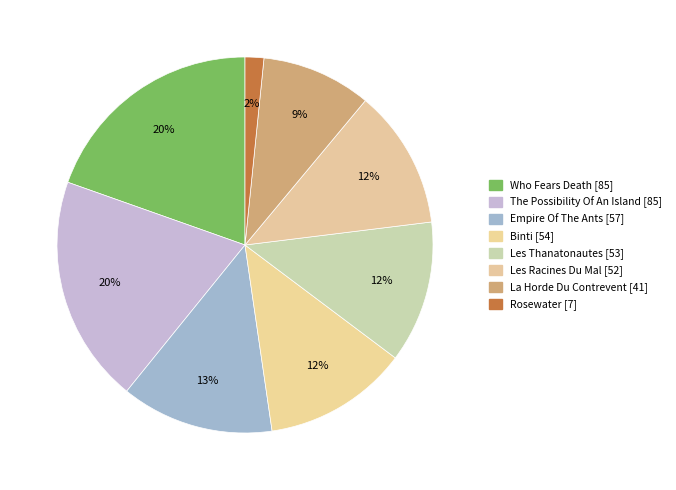

What percentage is the The Possibility Of An Island slice, to the nearest percent?

20%